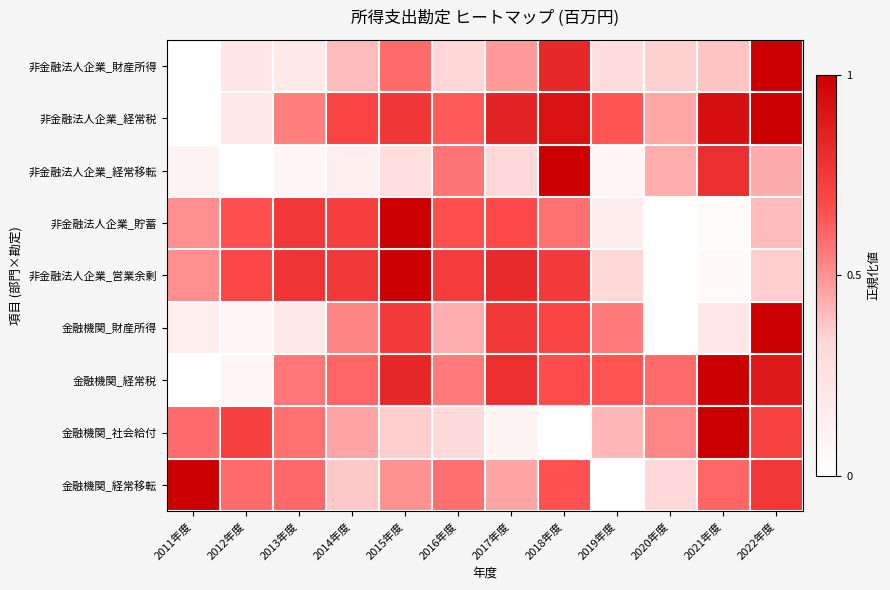

At how many categories does at least one series exceed 0?

12